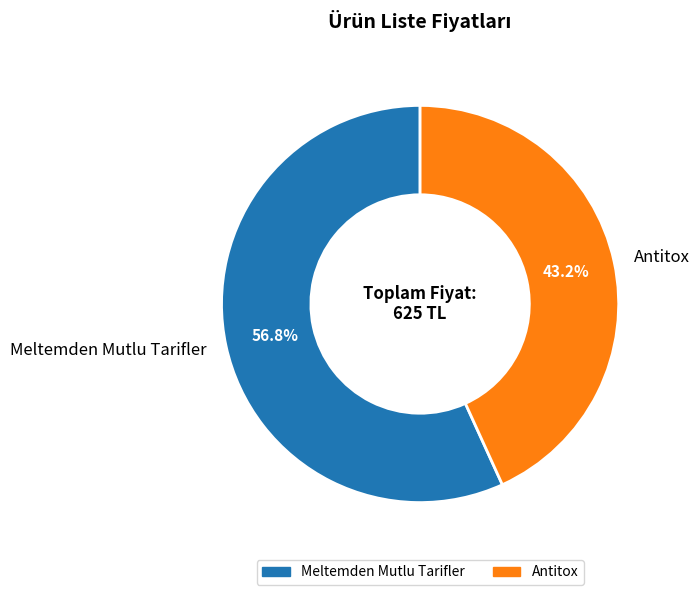

Which category accounts for the majority?

Meltemden Mutlu Tarifler